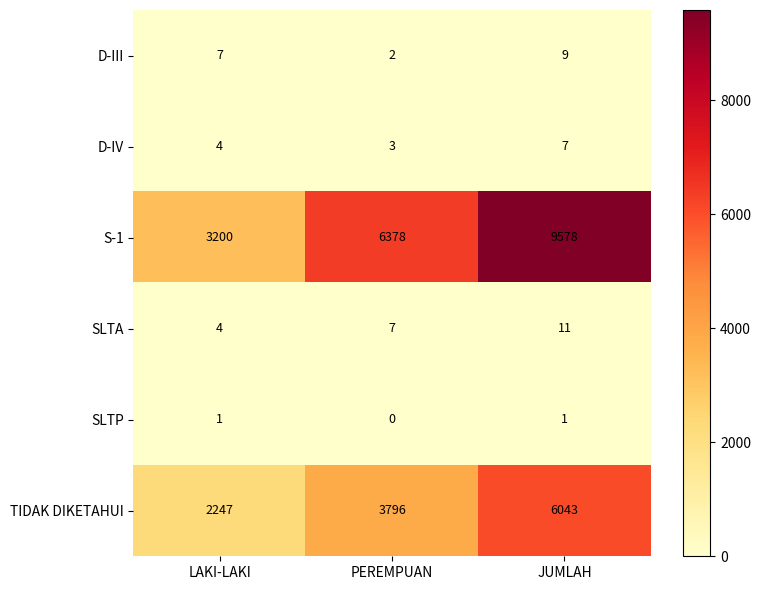

List the series in order of their peak value, lowest first.

SLTP, D-IV, D-III, SLTA, TIDAK DIKETAHUI, S-1